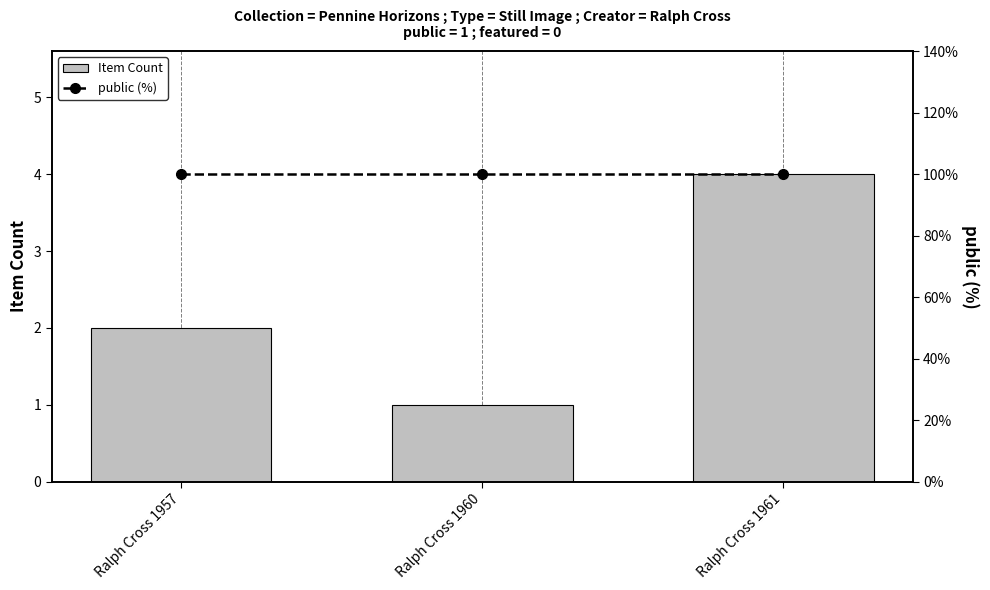

What is the maximum value shown in the chart?

100